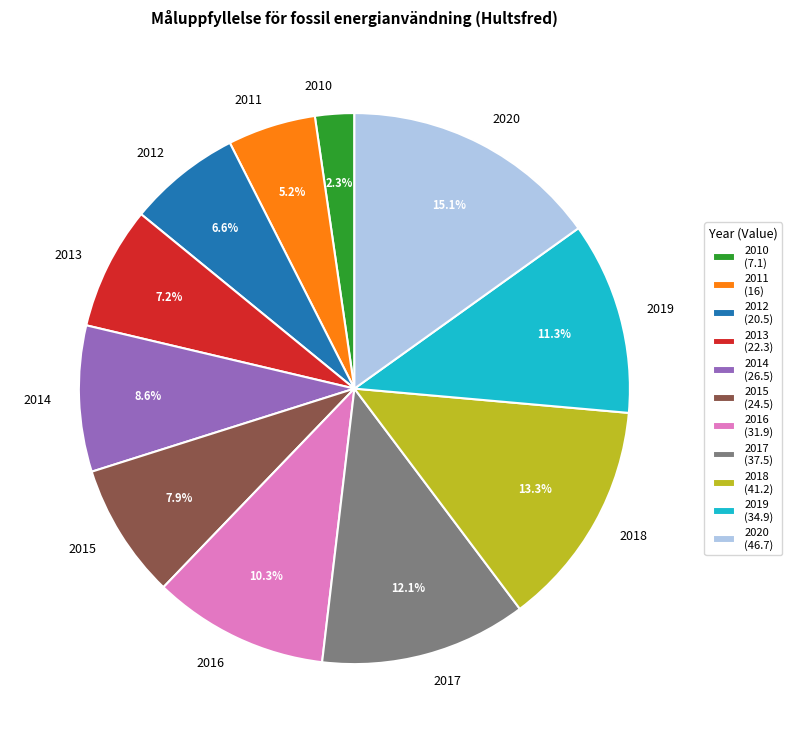

How many segments does this pie chart have?

11